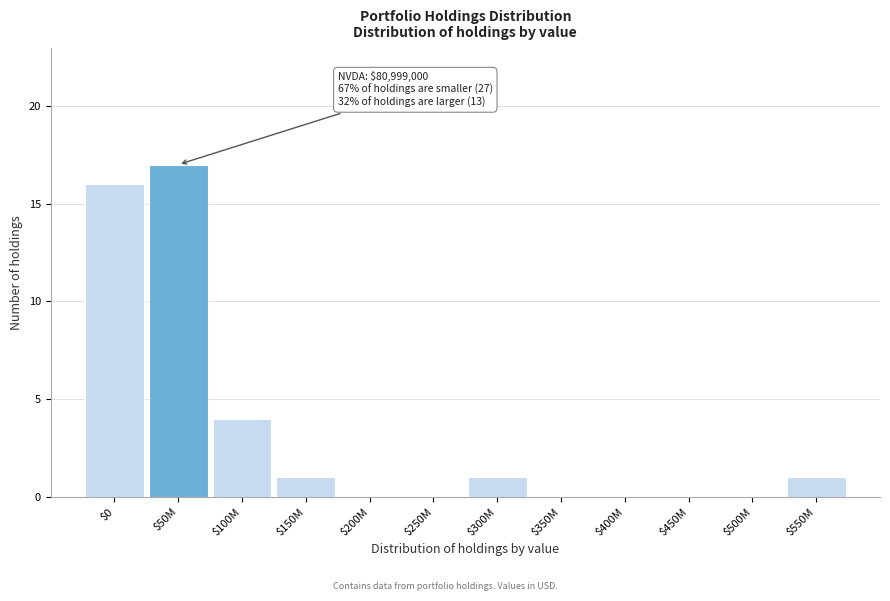

At which label is the value closest to 8?

$100M